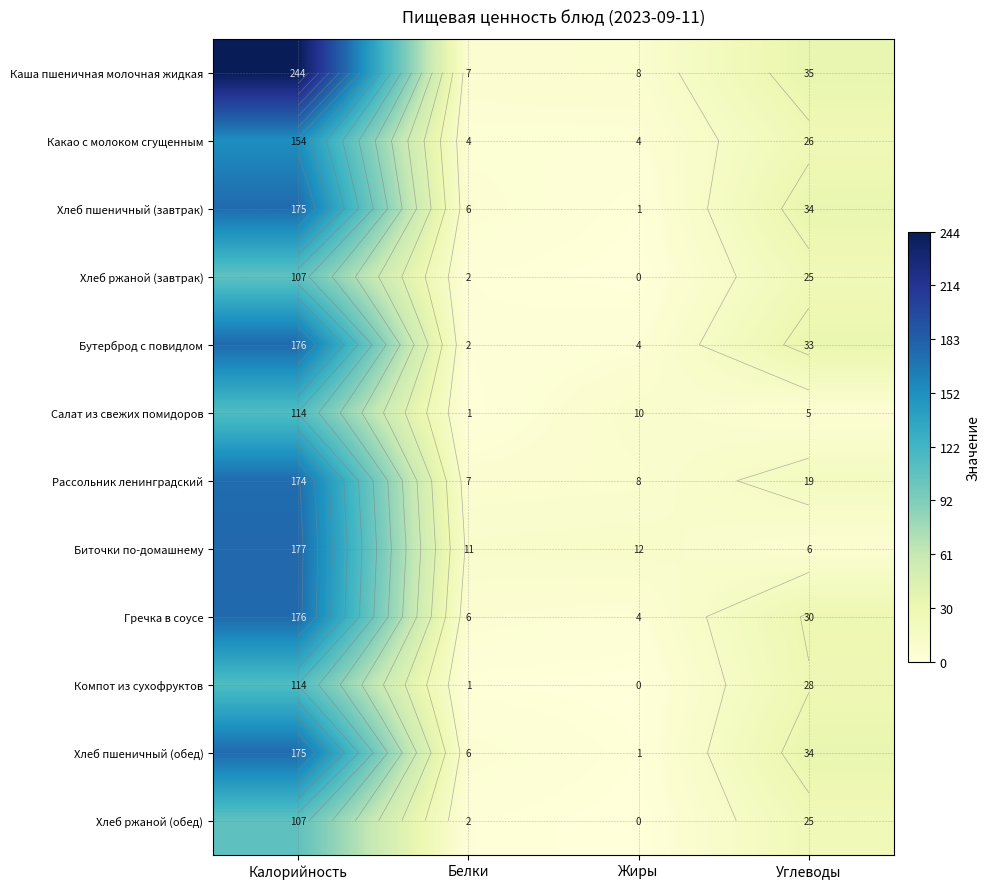

True or false: Компот из сухофруктов has a value of 28 at Углеводы.

True